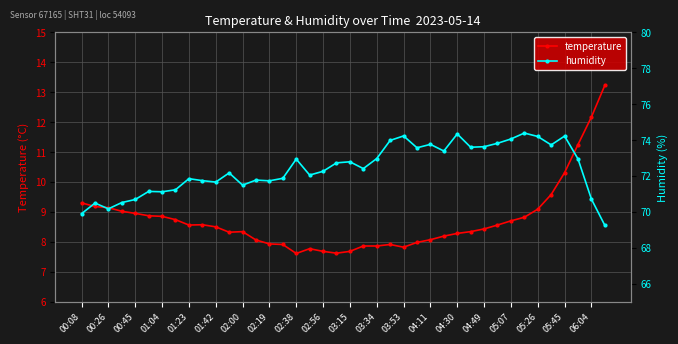

True or false: temperature has a value of 6.9 at 06:04.

False